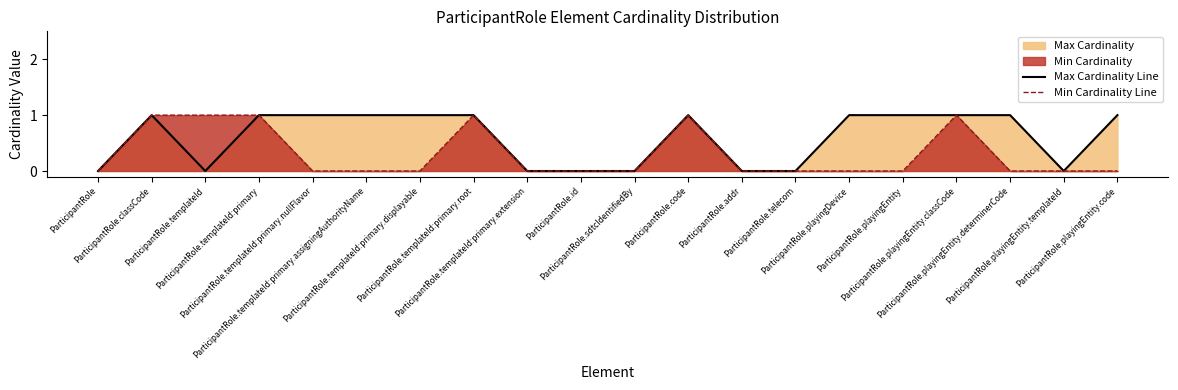

At which category is the sum across all series the highest?

ParticipantRole.classCode